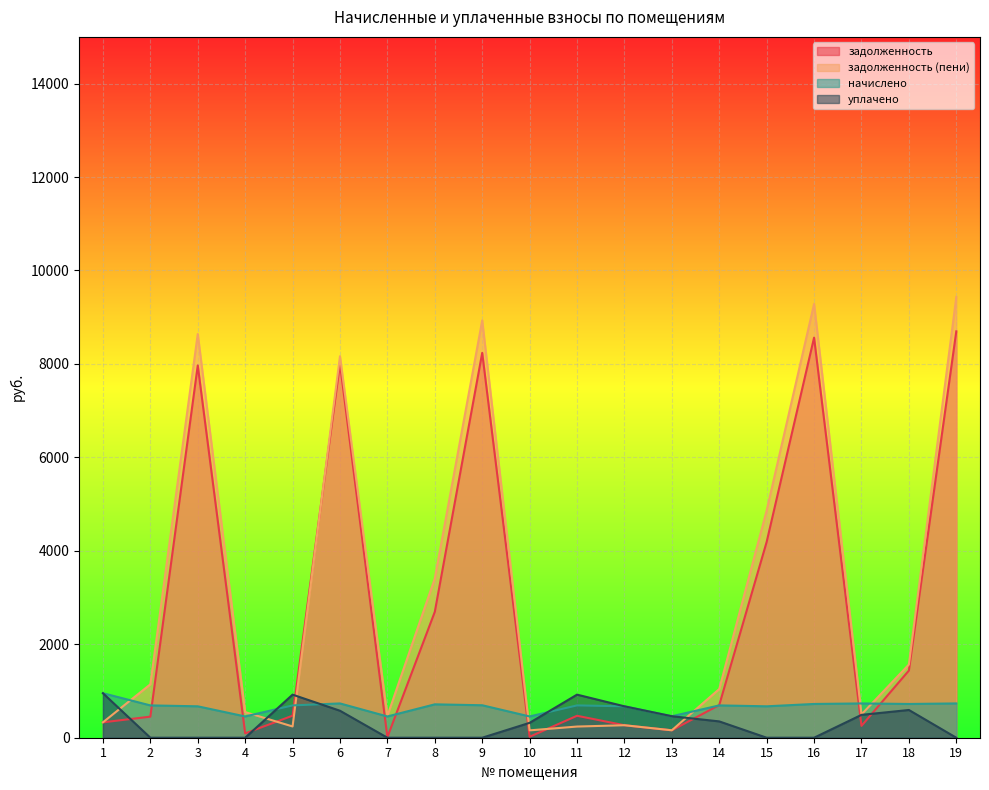

List the series in order of their peak value, lowest first.

начислено, уплачено, задолженность, задолженность (пени)